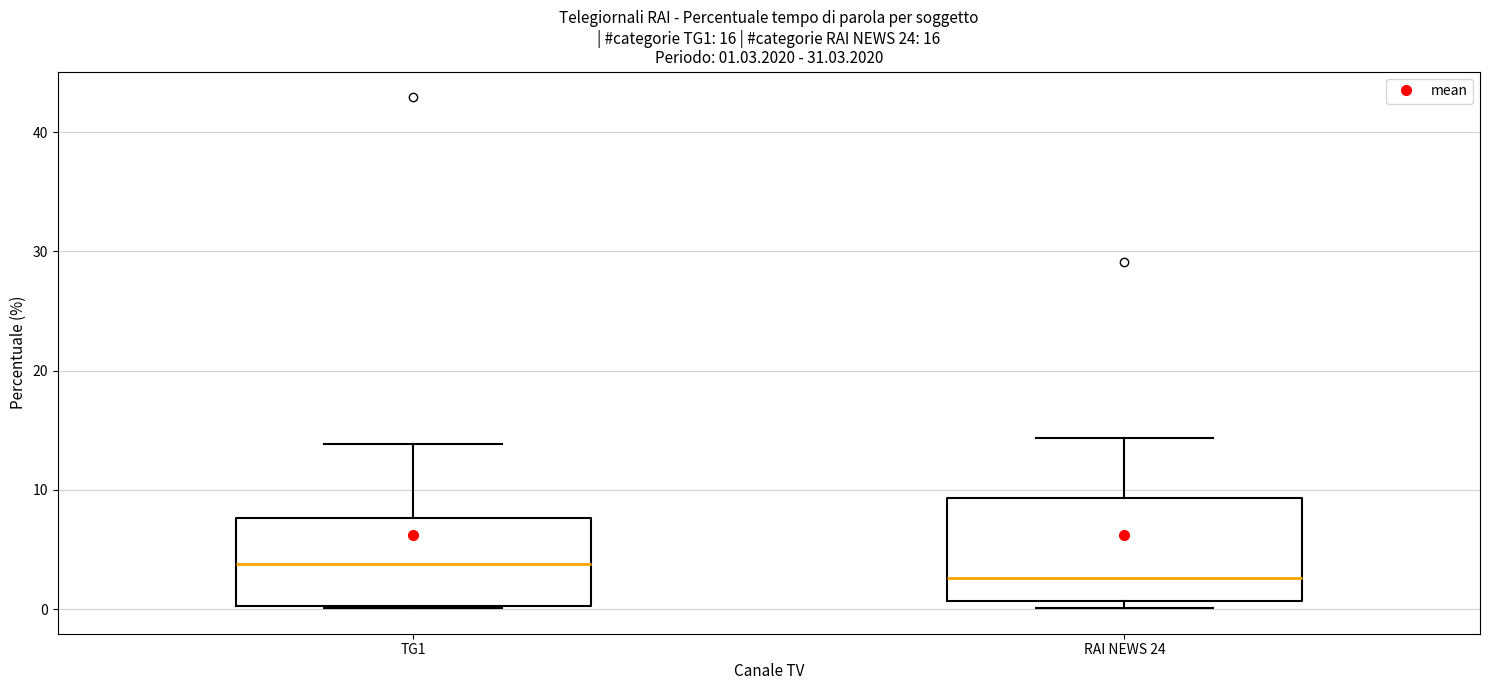

Which box's median line is the lowest?

RAI NEWS 24